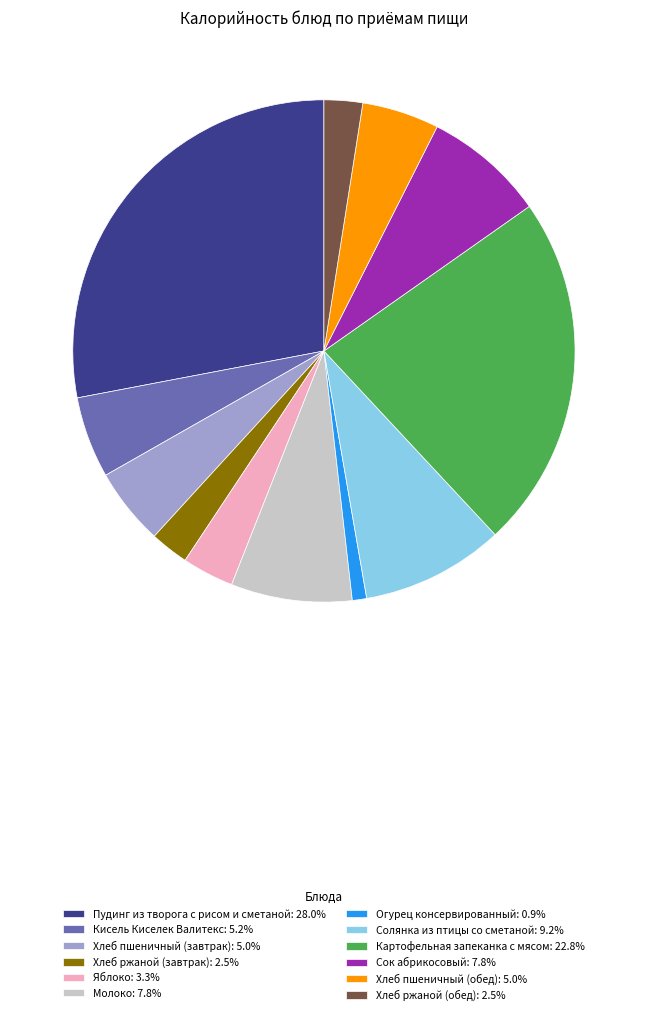

How many segments does this pie chart have?

12